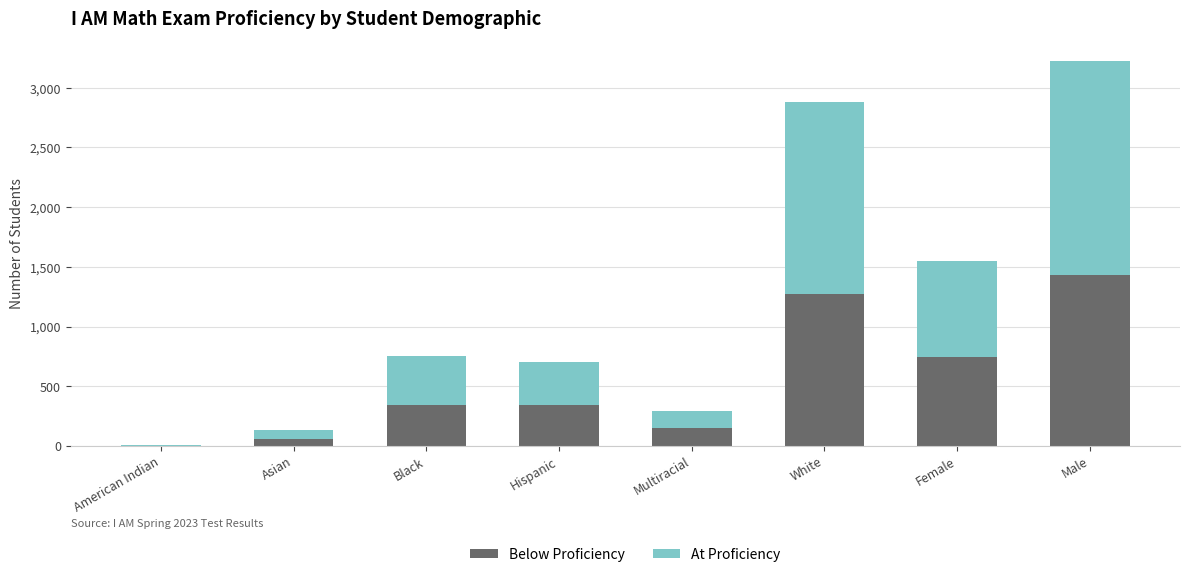

At which category is the sum across all series the highest?

Male